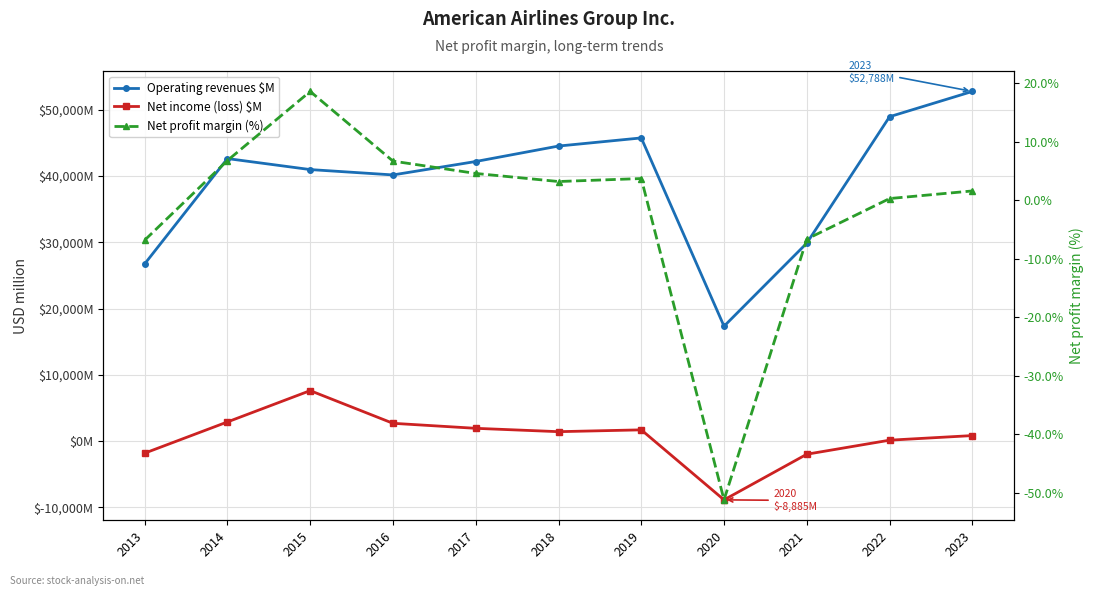

What is the difference between the Net profit margin (%) values at 2014 and 2020?

58.0